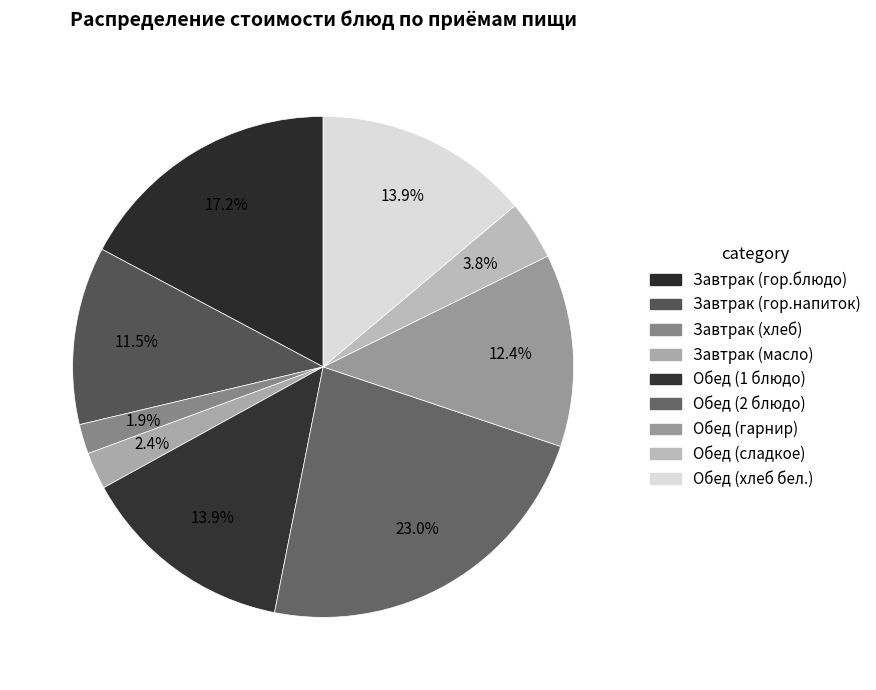

To the nearest percent, what portion does Завтрак (гор.напиток) represent?

11%